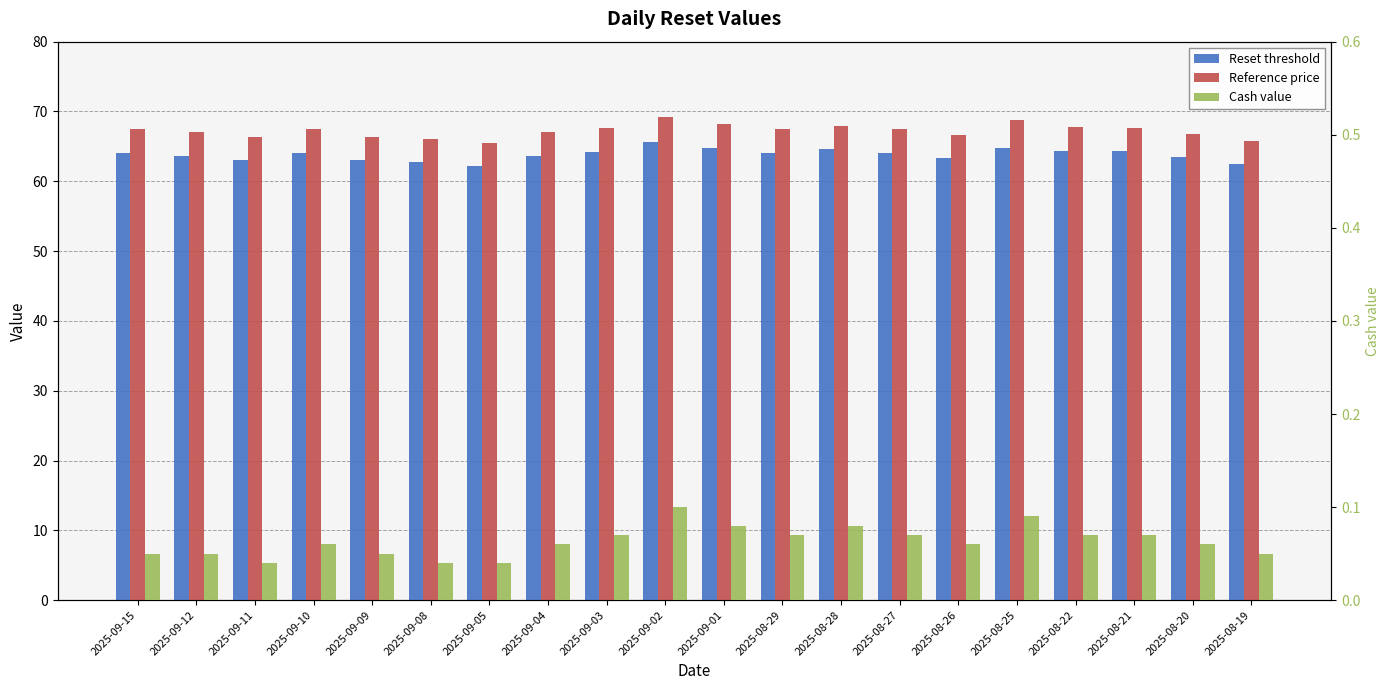

How many bars are there in each group?

3